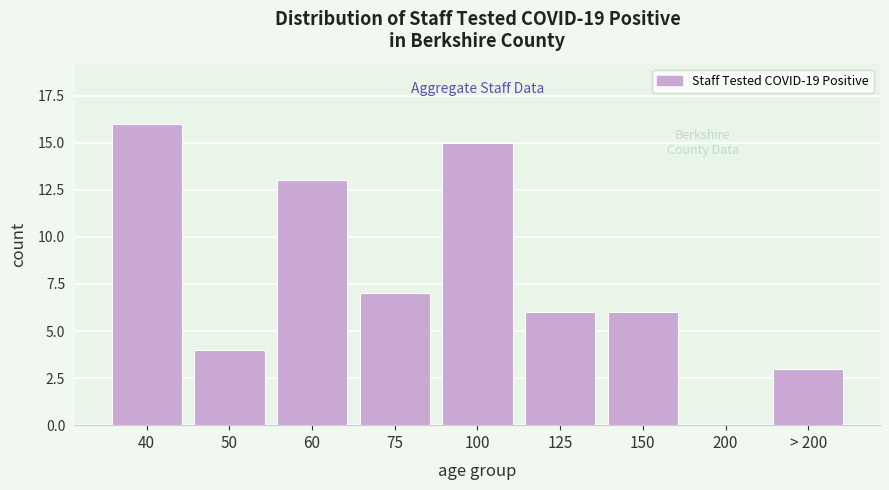

Reading right to left, list all the values displayed in this chart.

> 200=3	200=0	150=6	125=6	100=15	75=7	60=13	50=4	40=16